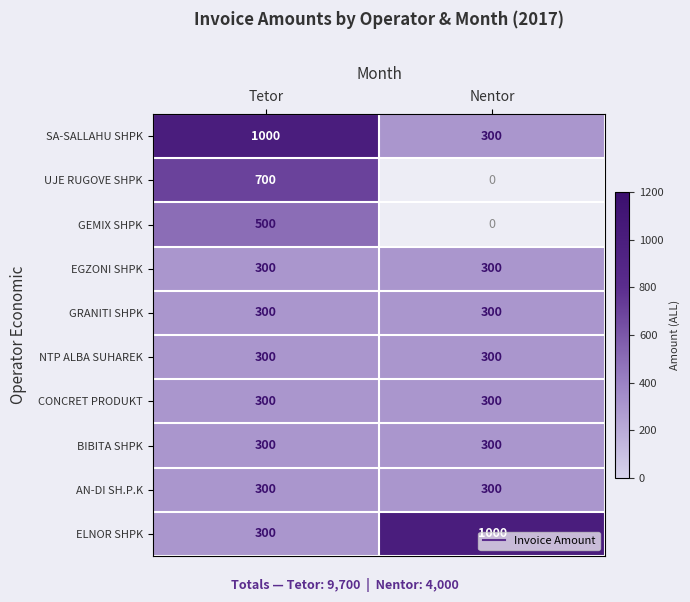

The value of AN-DI SH.P.K at Tetor is 180.2. True or false?

False